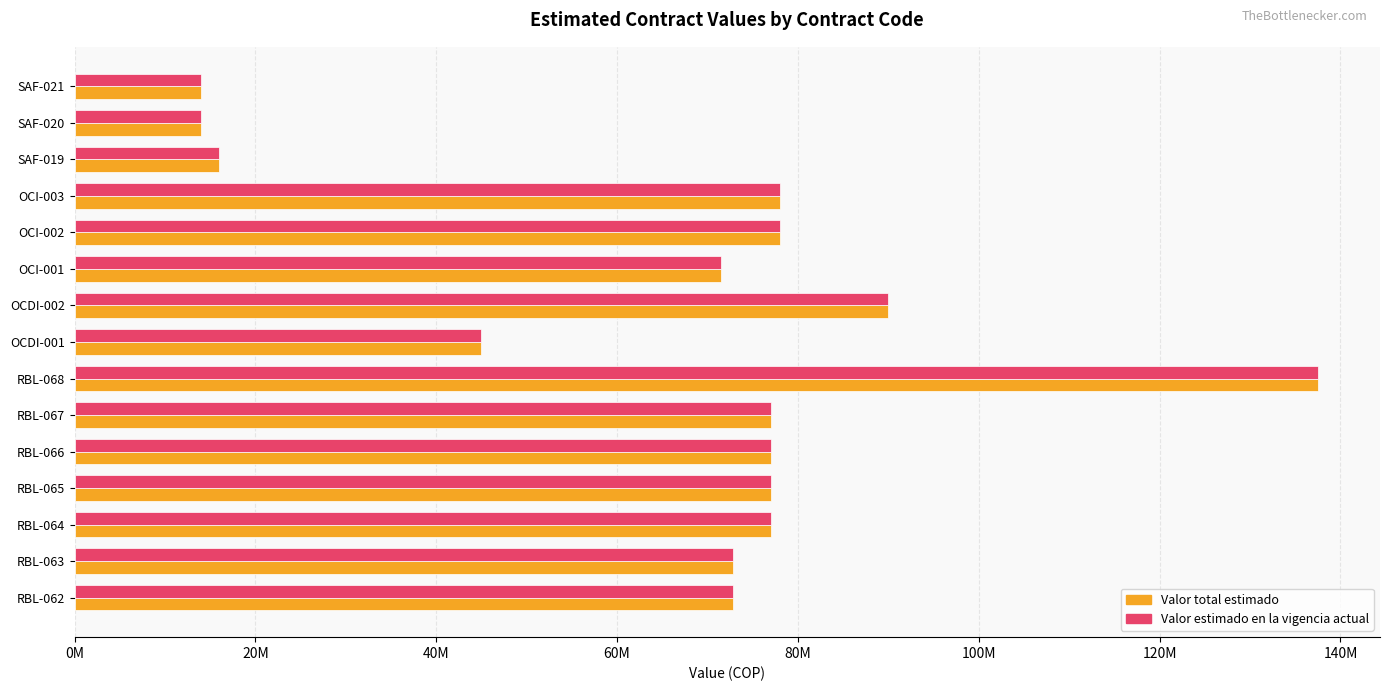

What are all the series names shown in the legend?

Valor total estimado, Valor estimado en la vigencia actual